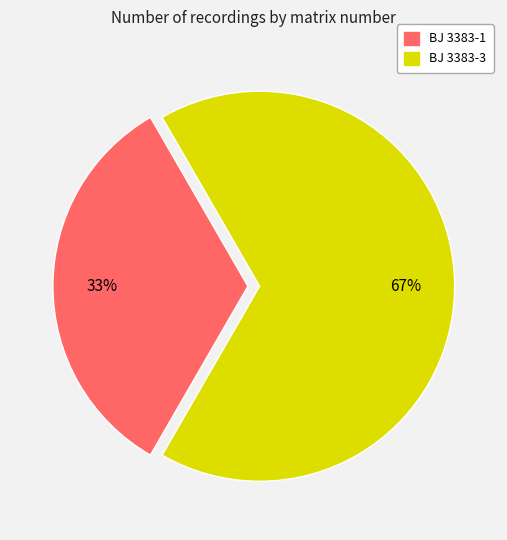

Which slice represents more than half of the pie?

BJ 3383-3